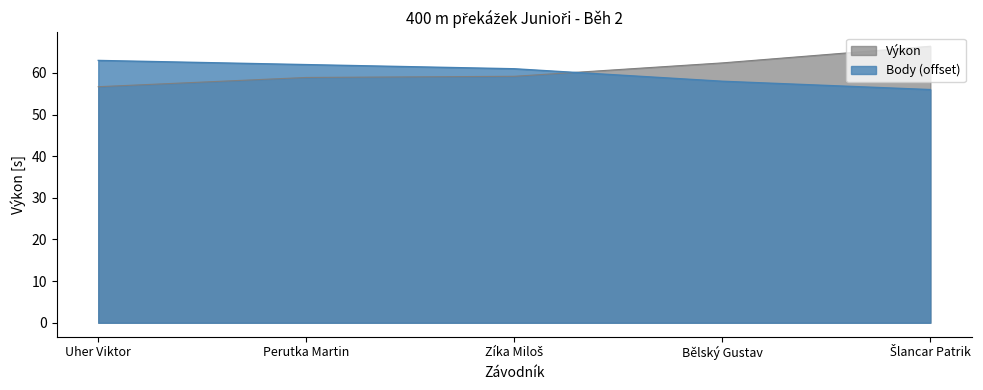

How many categories are shown in the chart?

5